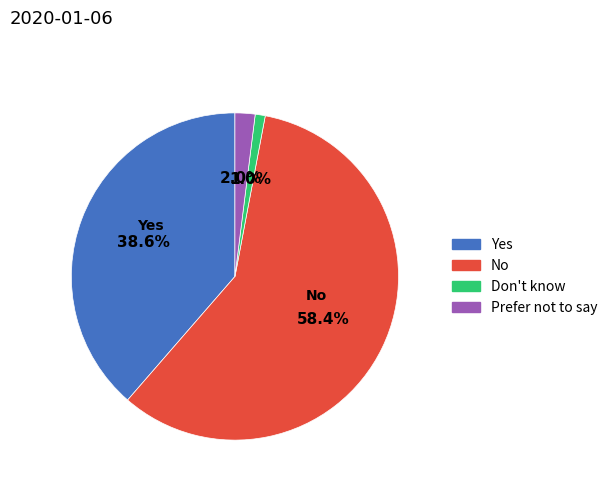

True or false: Yes accounts for 52% of the total.

False